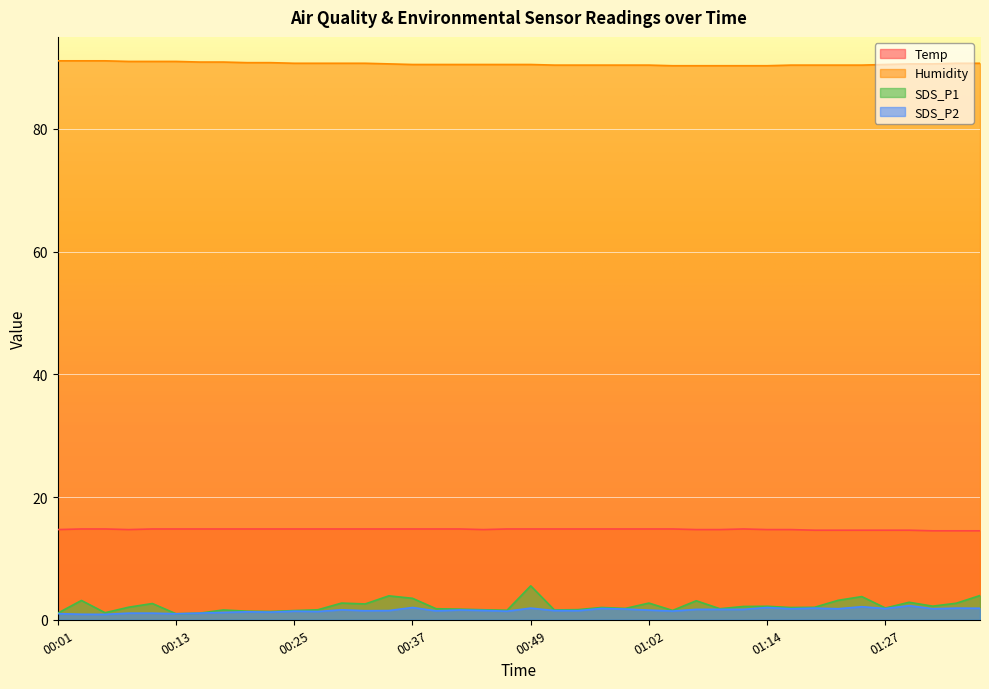

What is the label of the 13th point from the right?

01:07